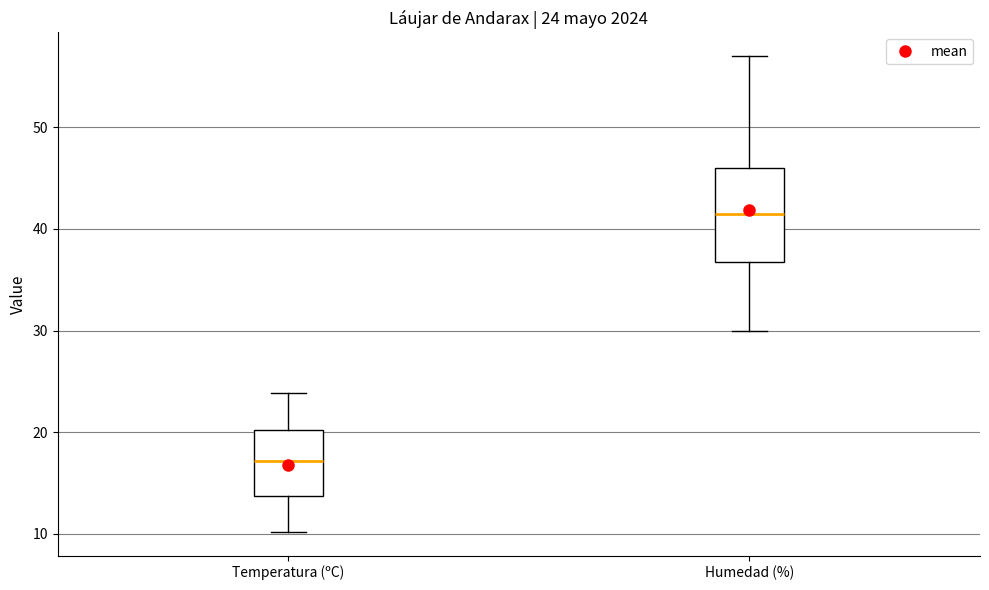

Which box's median line is the highest?

Humedad (%)